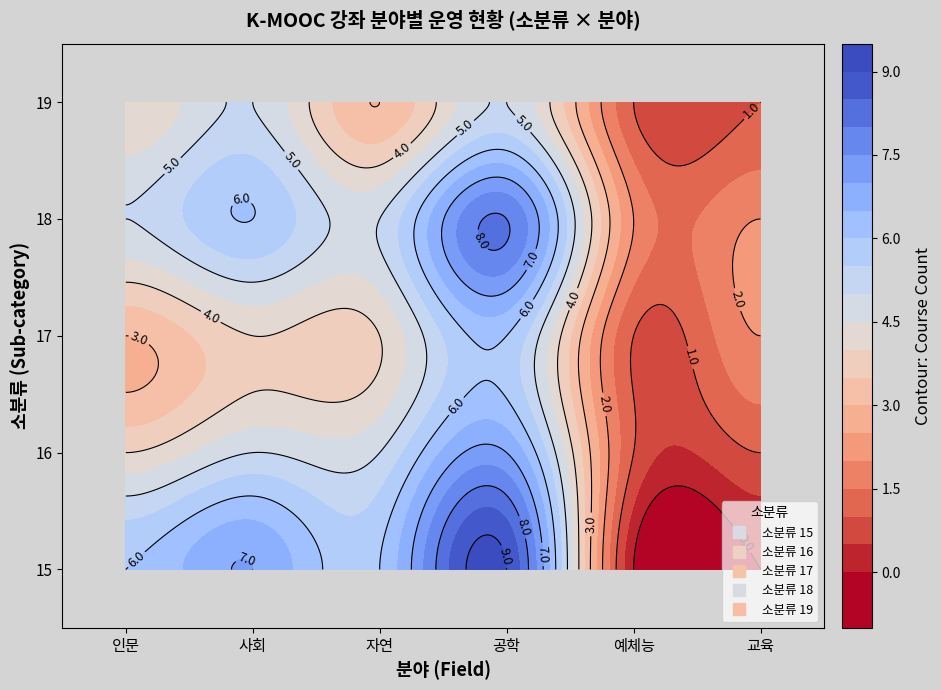

At which category is the sum across all series the highest?

공학